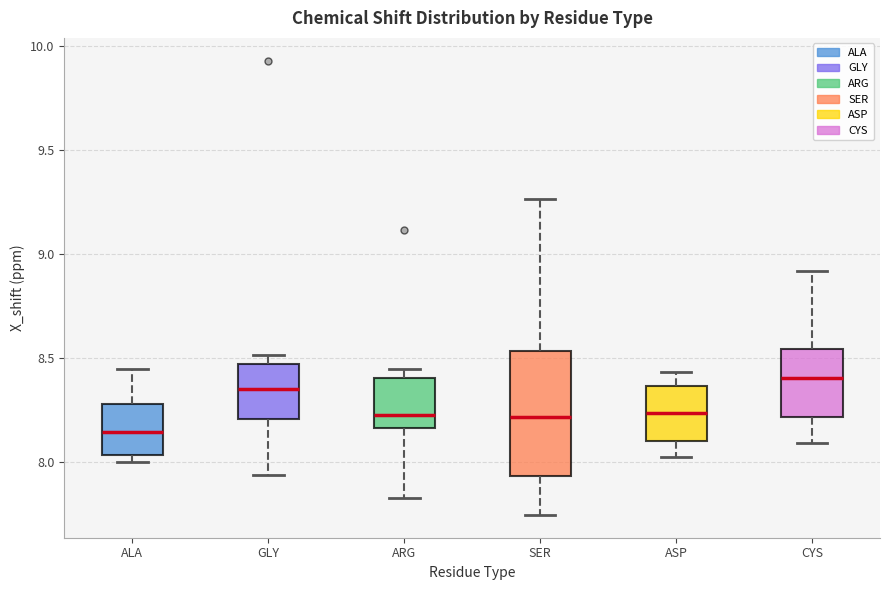

Which box's median line is the highest?

CYS